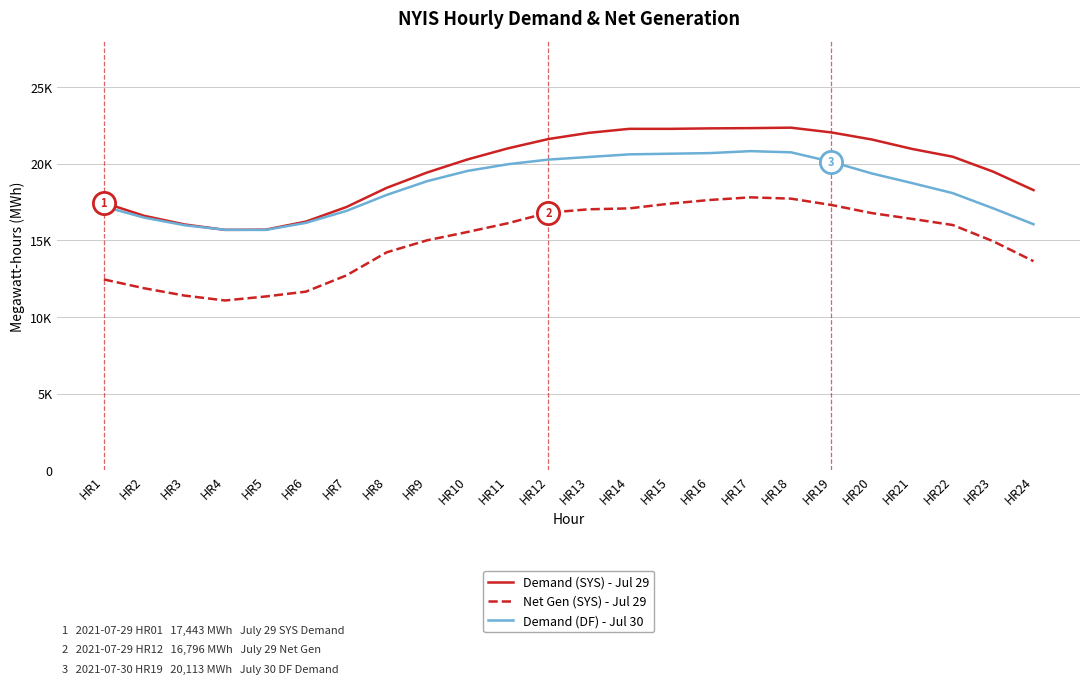

What are all the series names shown in the legend?

Demand (SYS) - Jul 29, Net Gen (SYS) - Jul 29, Demand (DF) - Jul 30